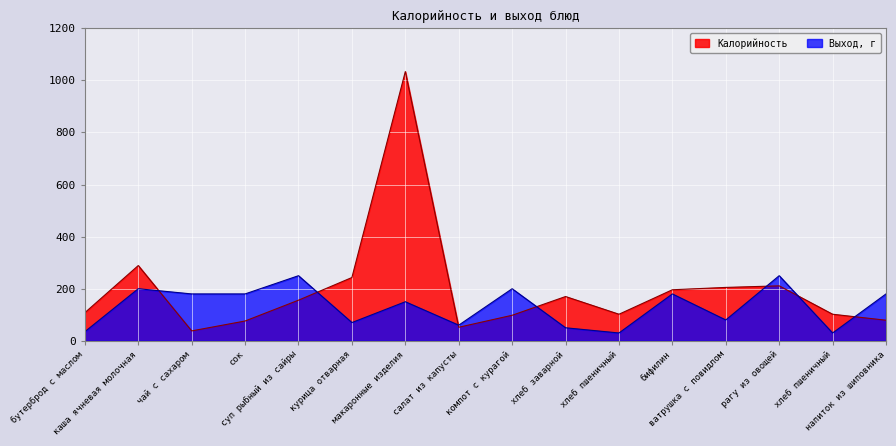

True or false: Калорийность and Выход, г intersect in this chart.

True